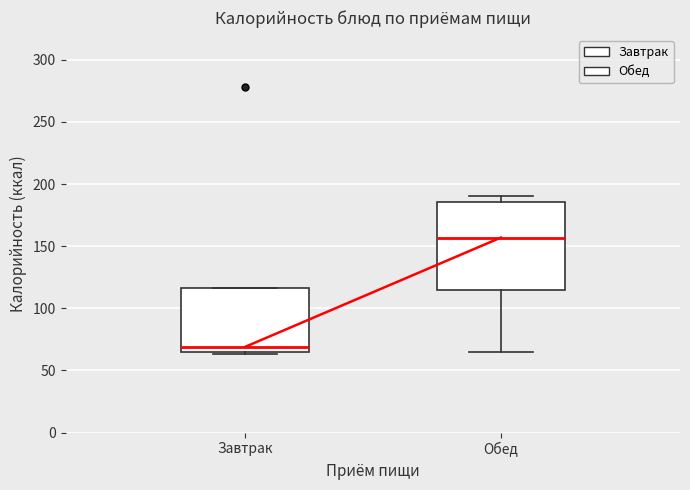

Reading left to right, read every box against the y-axis: the position of its median line, the range the box covers, and the ends of its whiskers. The values are not printed on the chart, so give them approximately, as read against the axis.

Завтрак: median 70, box 65 to 115, whiskers 65 (just below the box's lower edge) to 115
Обед: median 155, box 115 to 185, whiskers 65 to 190